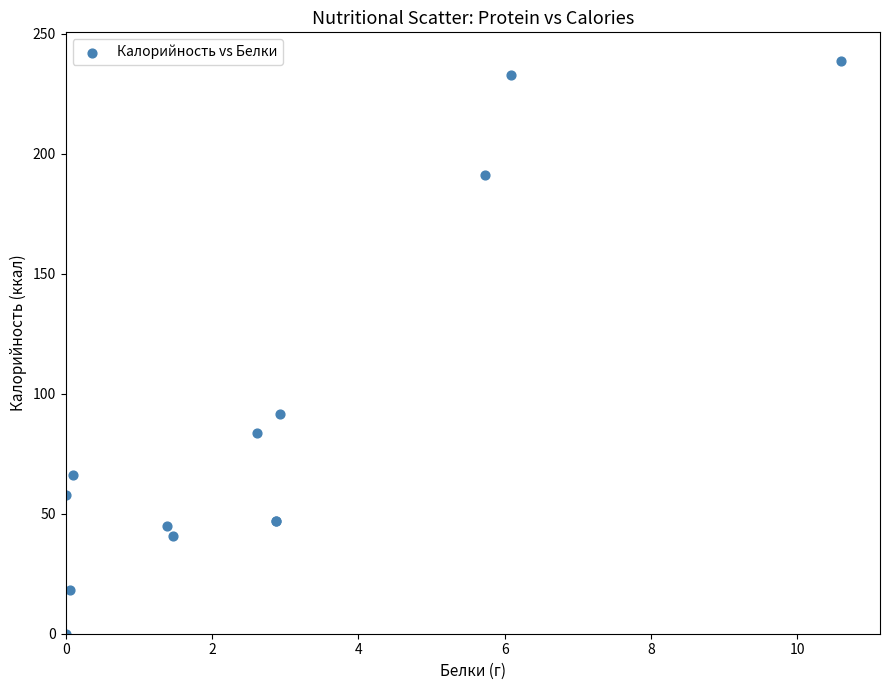

What Y value in the scatter plot is closest to 119?

91.5